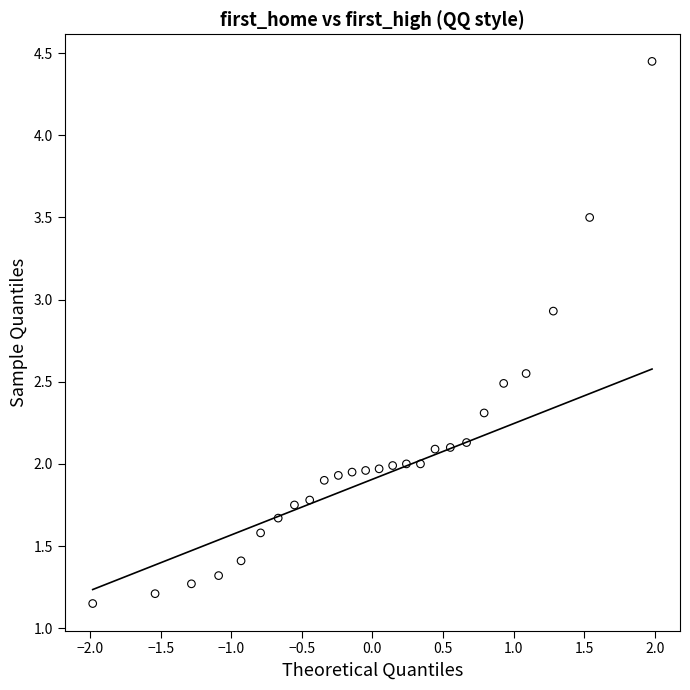

What is the range of X values (max minus min)?

4.0